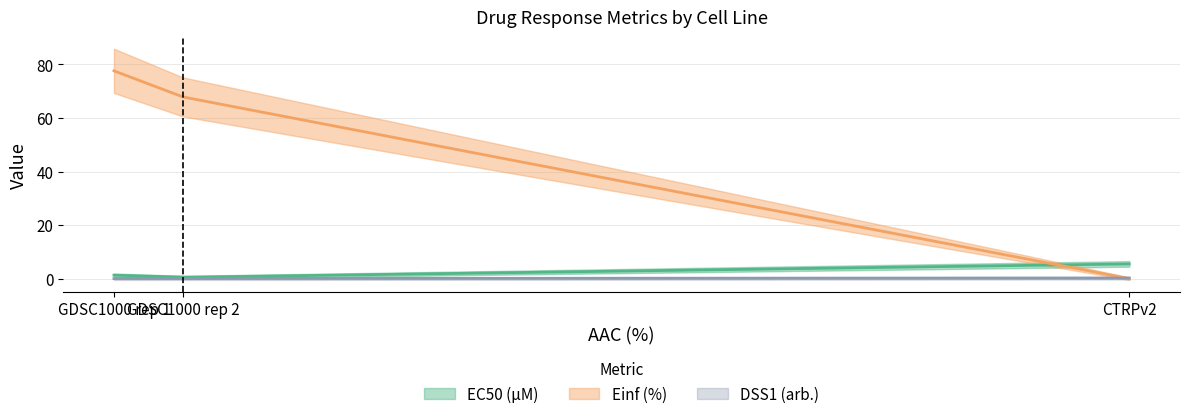

Read the EC50 (µM) value at GDSC1000 rep 1.

1.3